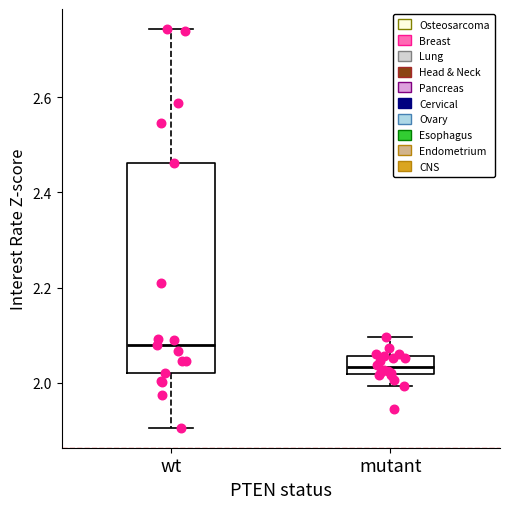

Which box is the tallest, from its lower edge to its upper edge?

wt